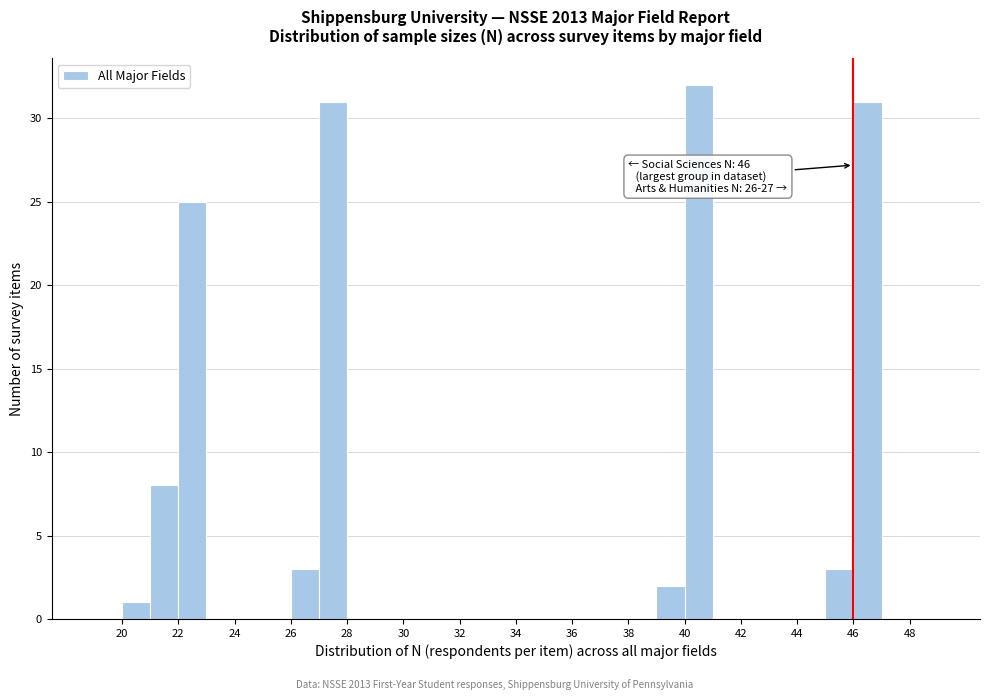

Which range on the x-axis has the tallest bar?

40 to 41